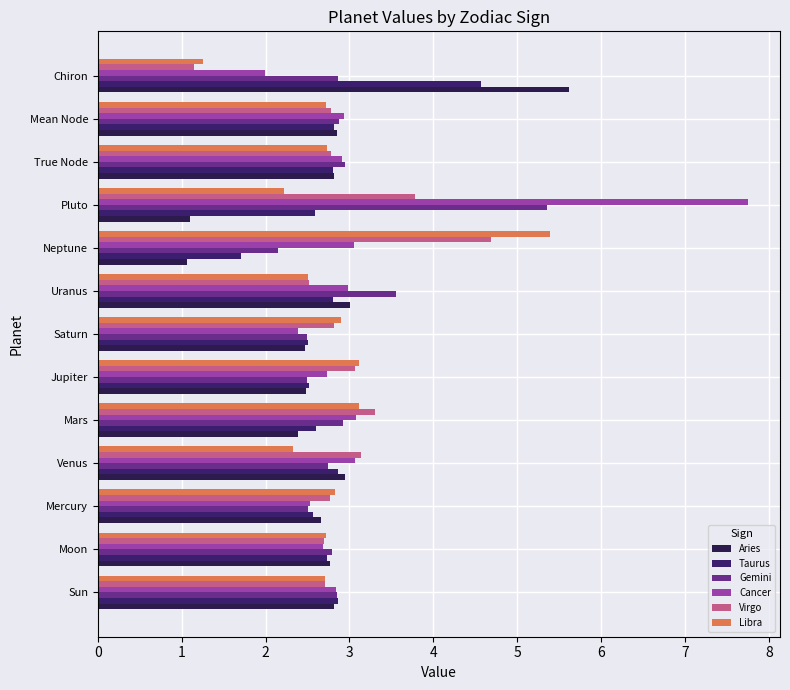

Count the number of data series in this chart.

6